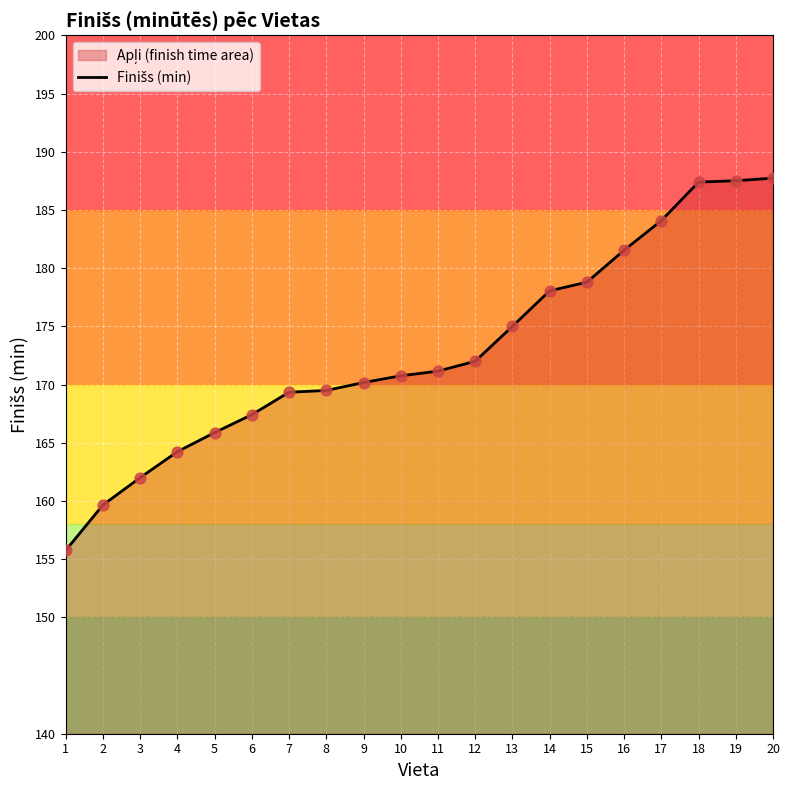

Between 16 and 9, which is larger?

16